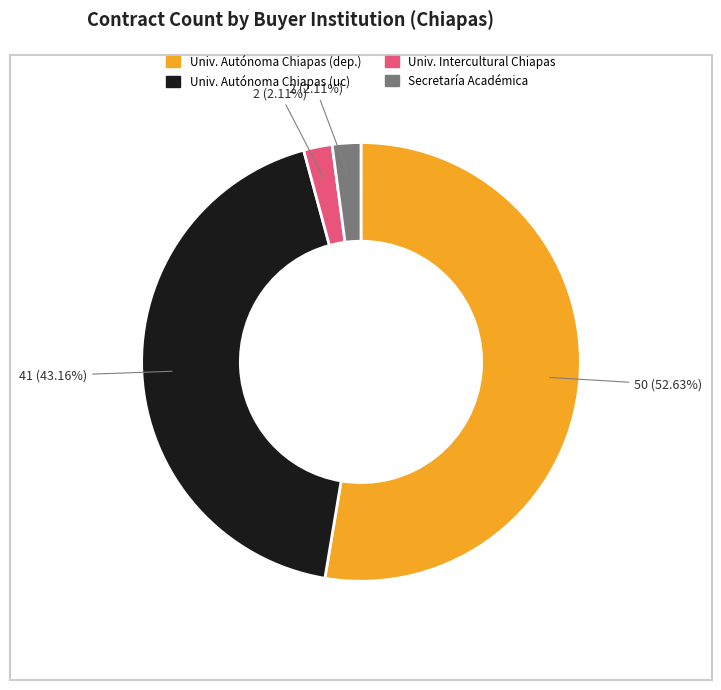

Does any single category account for the majority?

Yes